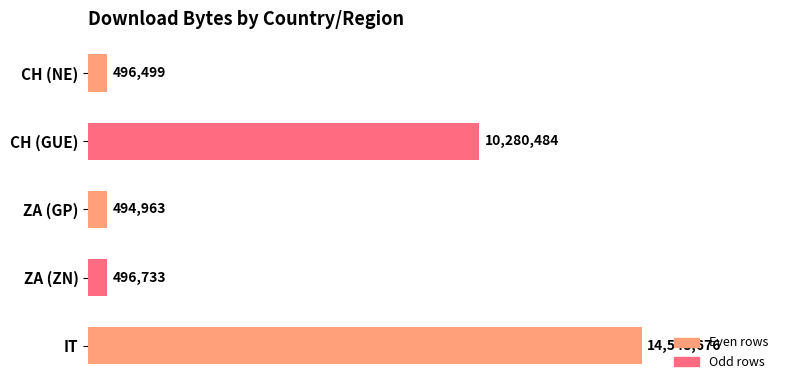

Rank the categories by value from lowest to highest.

ZA (GP), CH (NE), ZA (ZN), CH (GUE), IT